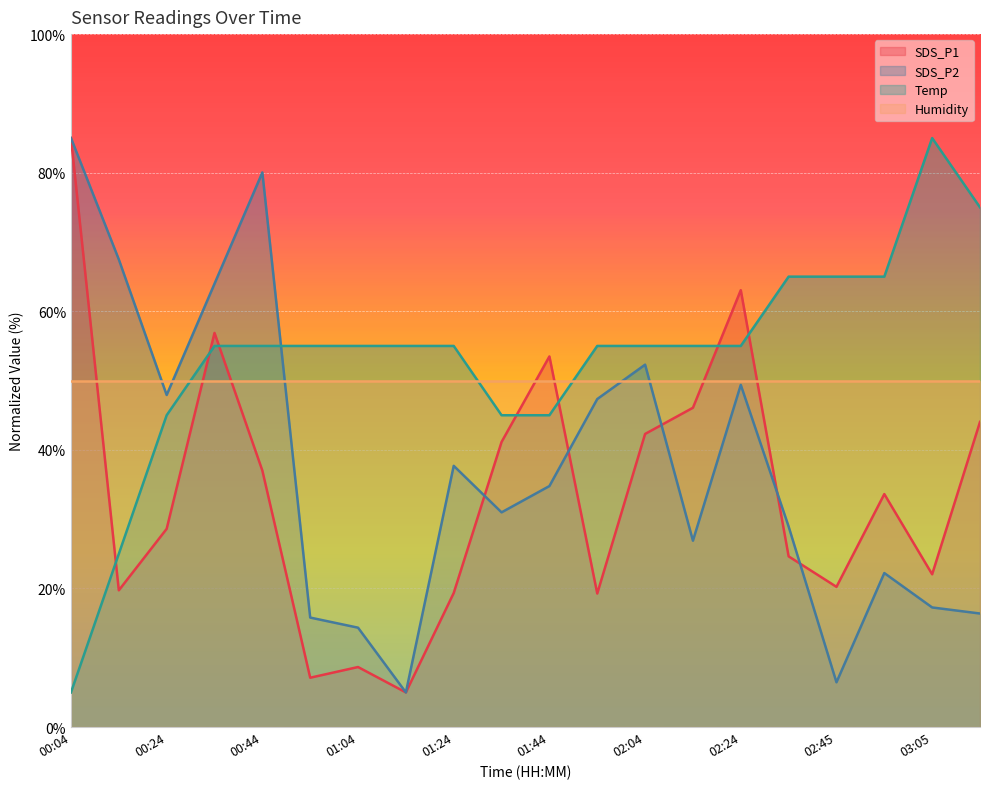

Which series has the widest spread of values?

SDS_P1